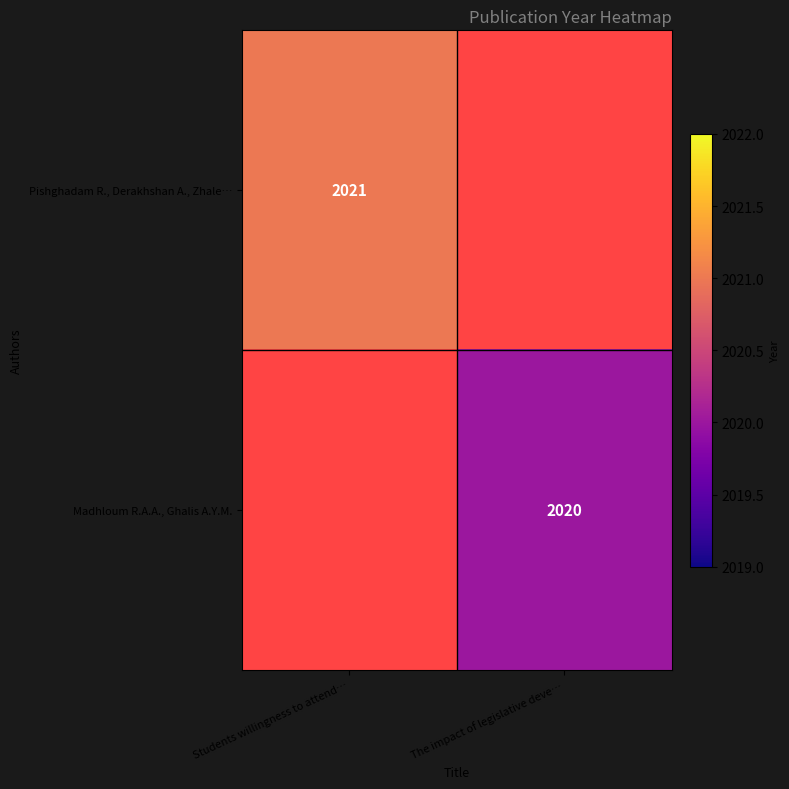

The value of Pishghadam R., Derakhshan A., Zhale… at Students willingness to attend… is 2021. True or false?

True